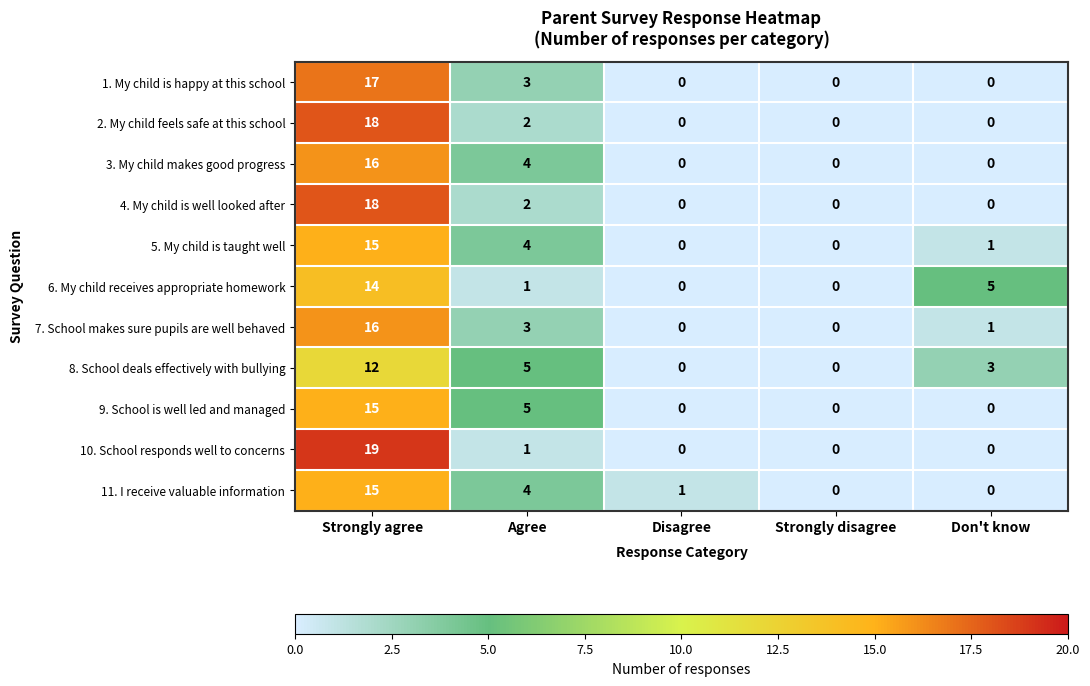

The 9. School is well led and managed series shows -5 at Strongly disagree. True or false?

False